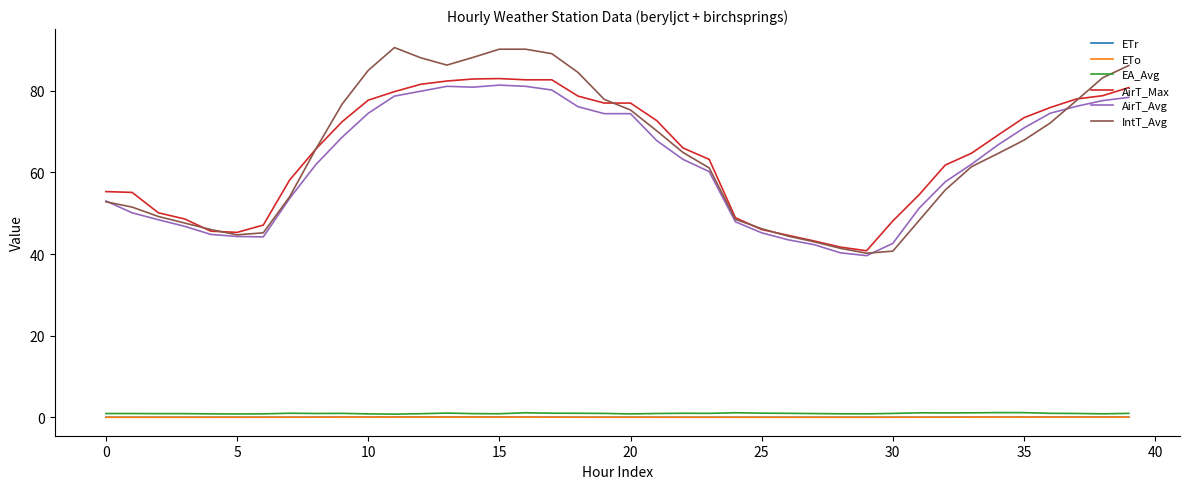

True or false: ETr and AirT_Max intersect in this chart.

False